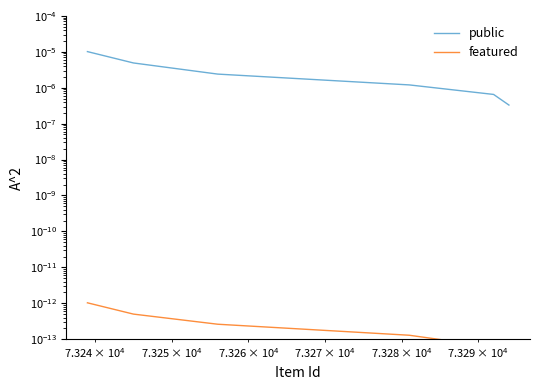

List the series in order of their peak value, lowest first.

featured, public